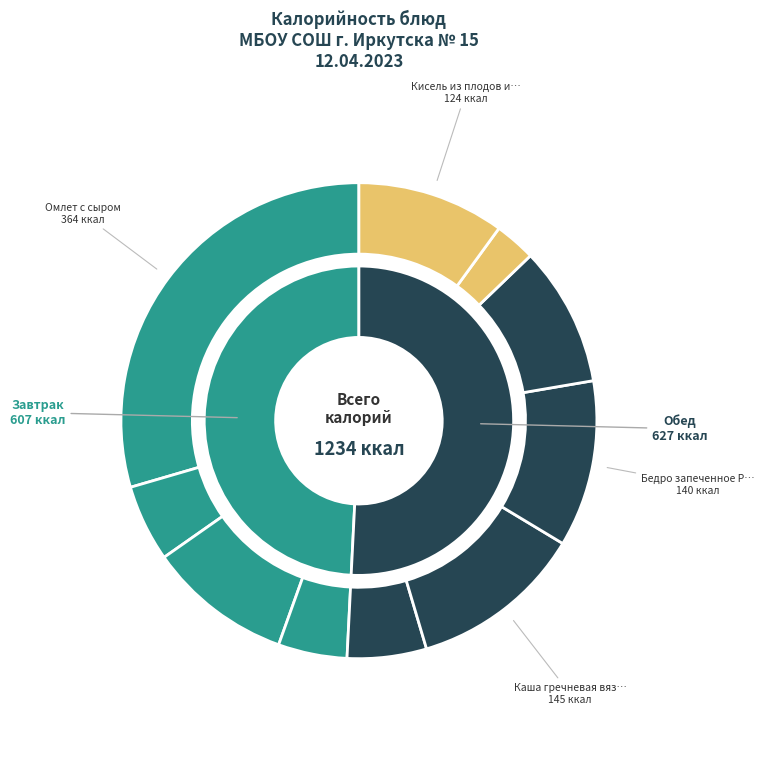

Which category has the smallest portion of the pie?

Хлеб пшеничный